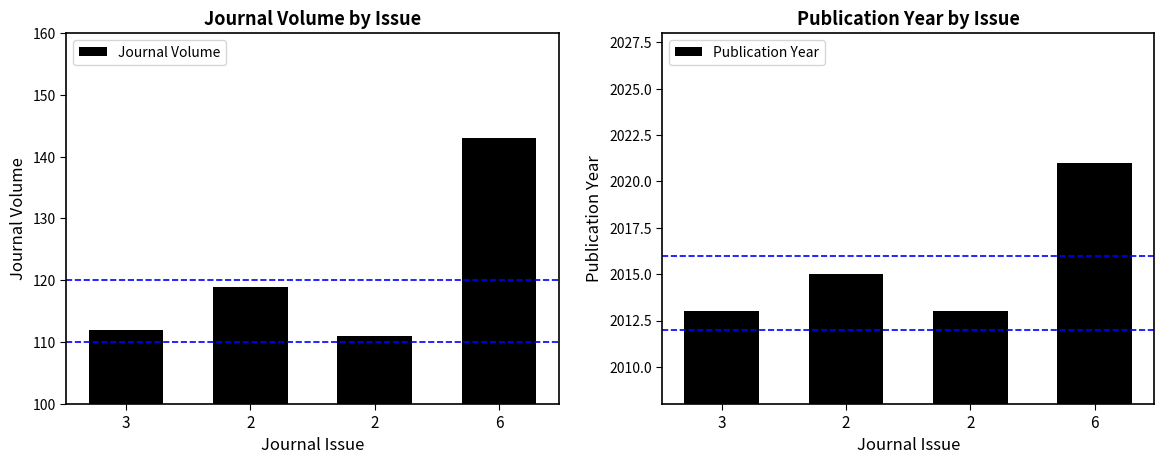

Rank the series by their maximum value, from highest to lowest.

Publication Year, Journal Volume